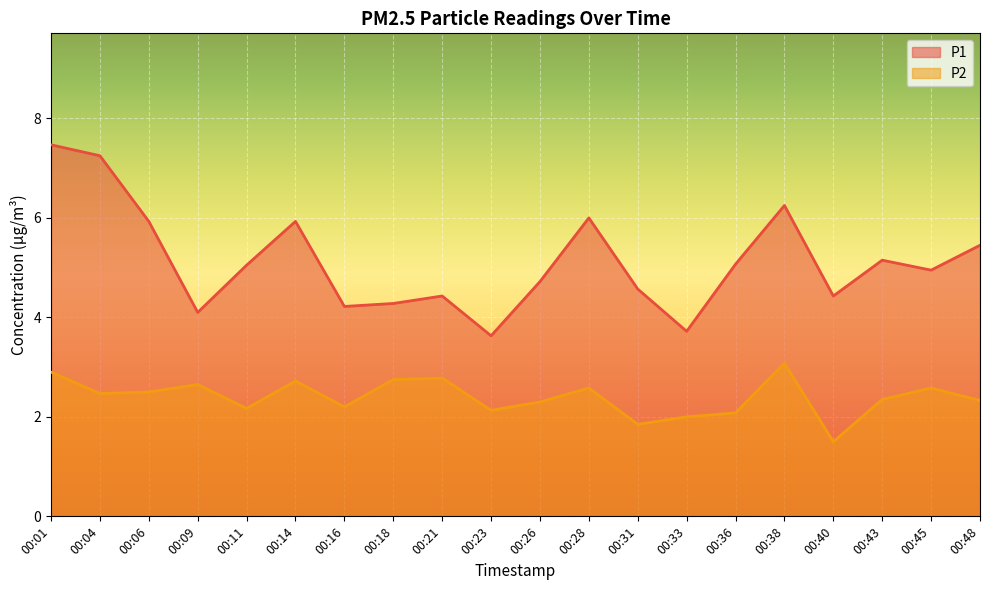

How many interior local peaks does the P1 series have?

5